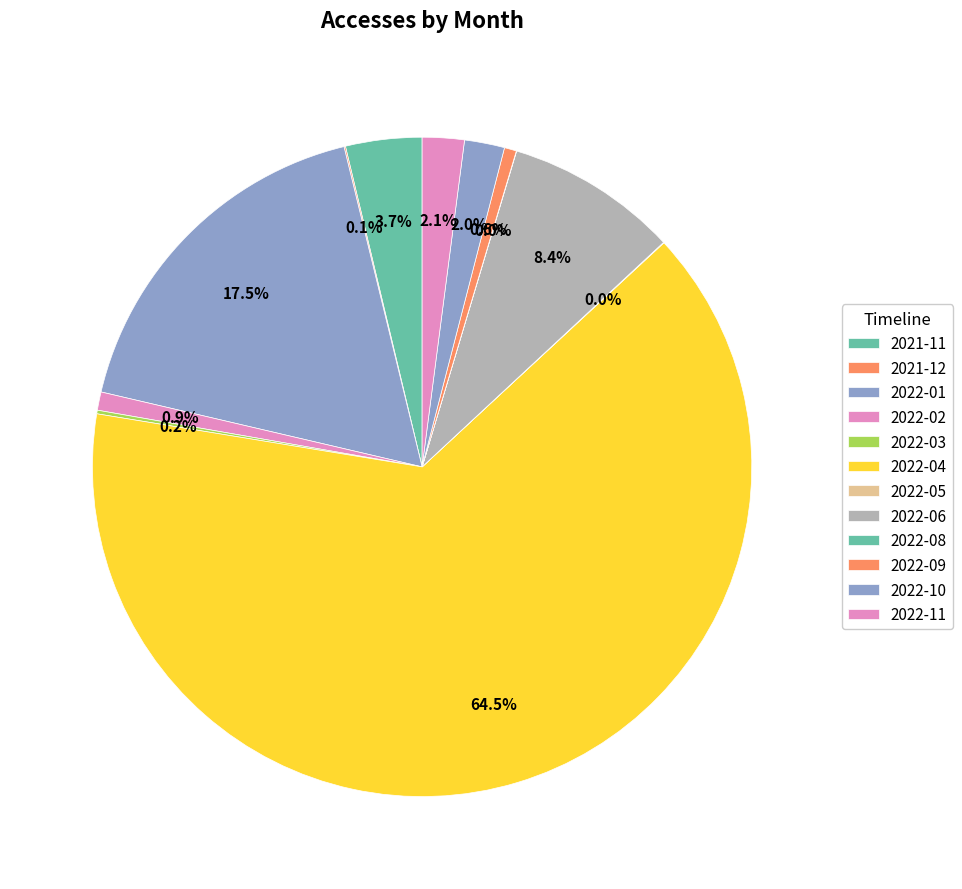

The 2021-12 slice represents 0% of the pie. True or false?

True